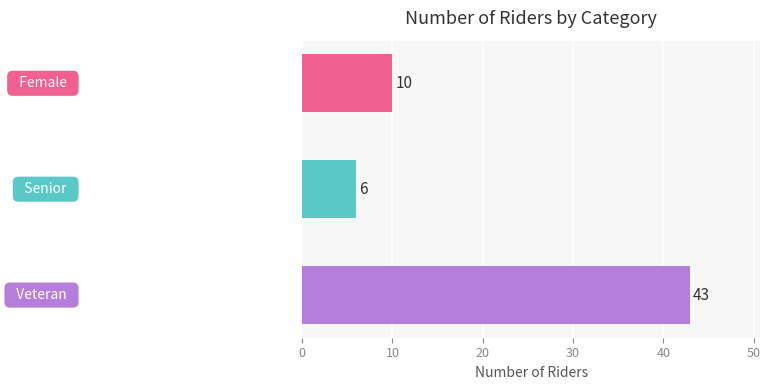

What is the greatest value displayed?

43